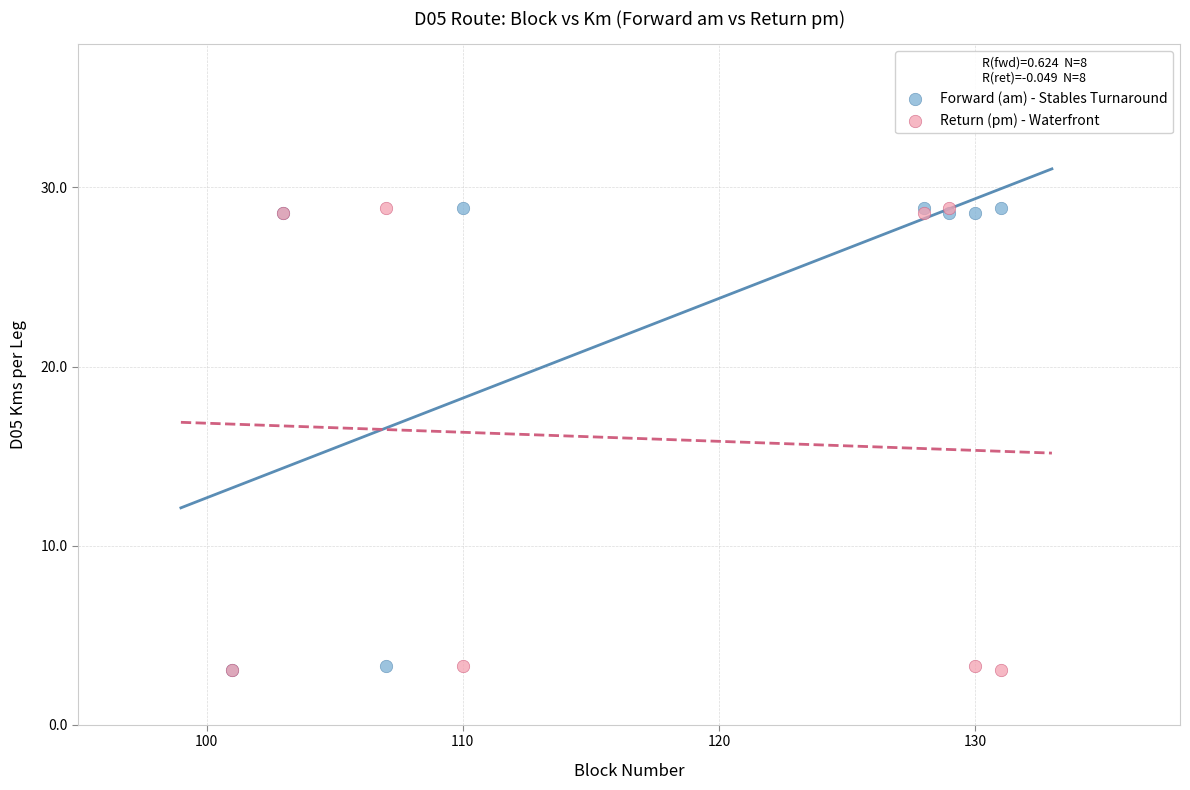

What are all the series names shown in the legend?

Forward (am) - Stables Turnaround, Return (pm) - Waterfront